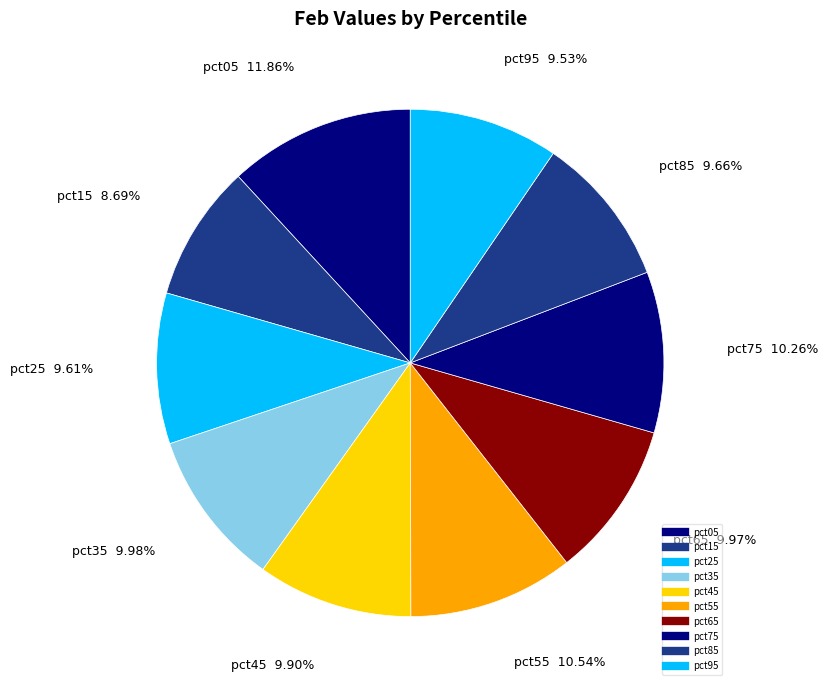

Rank the categories by value from lowest to highest.

pct15, pct95, pct25, pct85, pct45, pct65, pct35, pct75, pct55, pct05